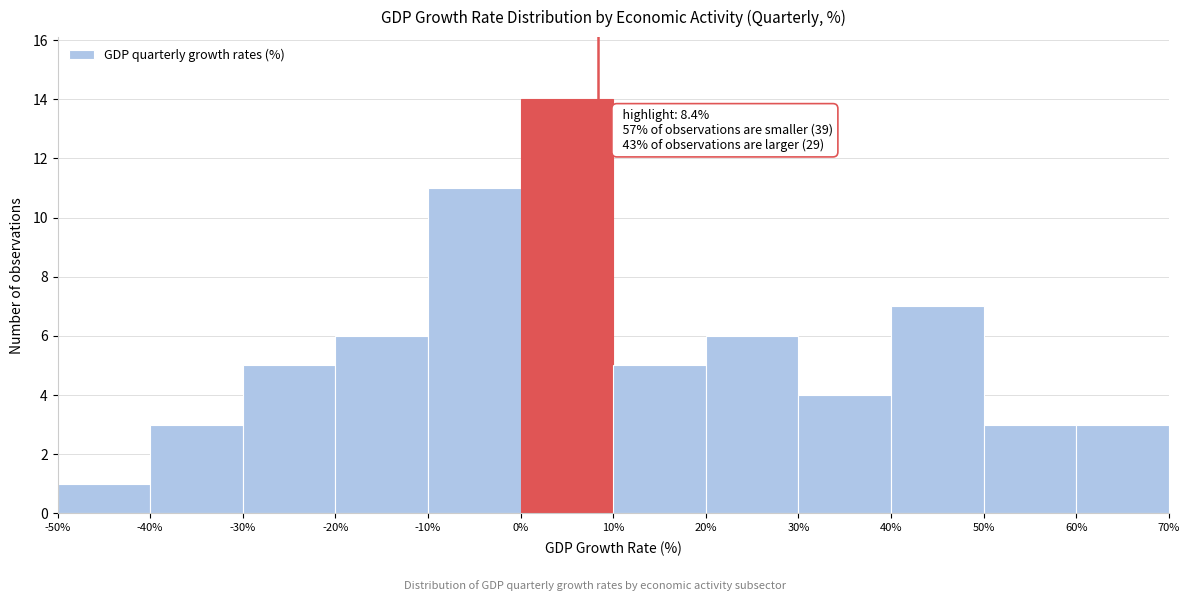

Which range on the x-axis has the tallest bar?

0% to 10%